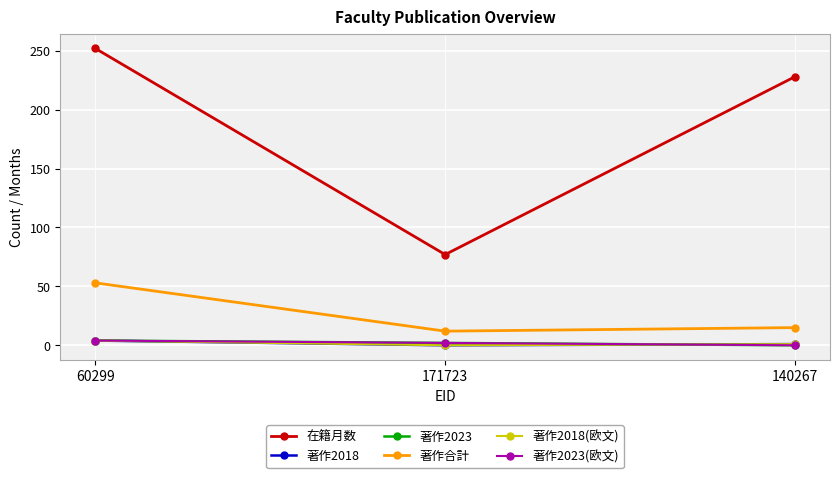

What is the label of the 3rd point from the right?

60299